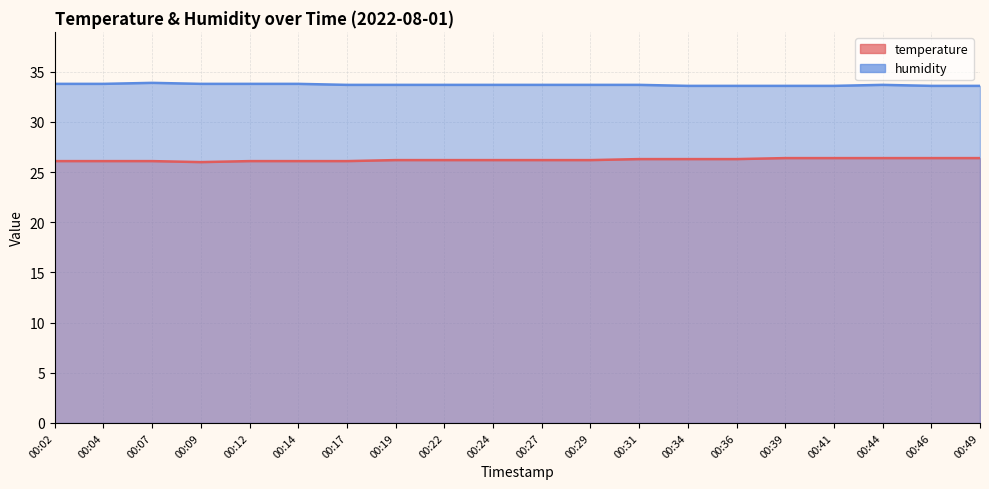

Count the humidity values in the range 33 to 34.

20